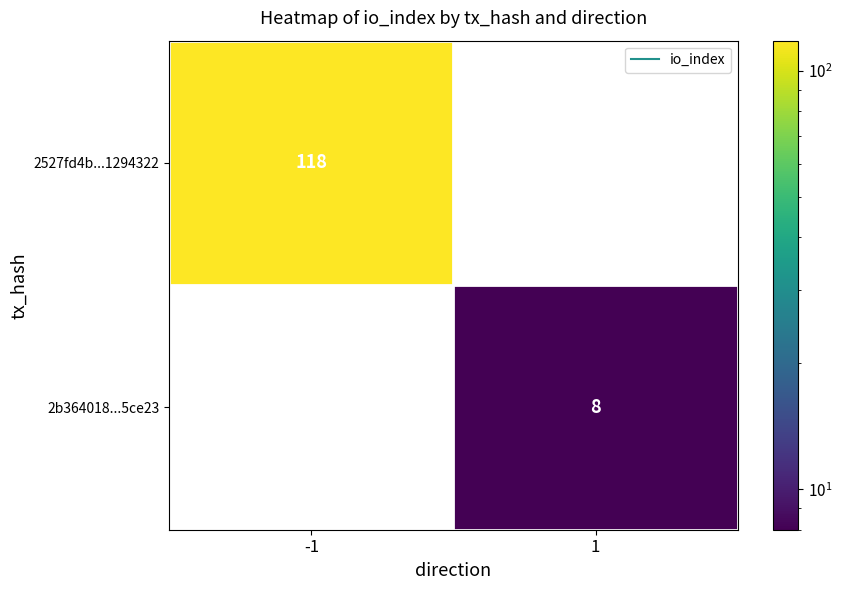

Which category has the lowest value across all series?

1